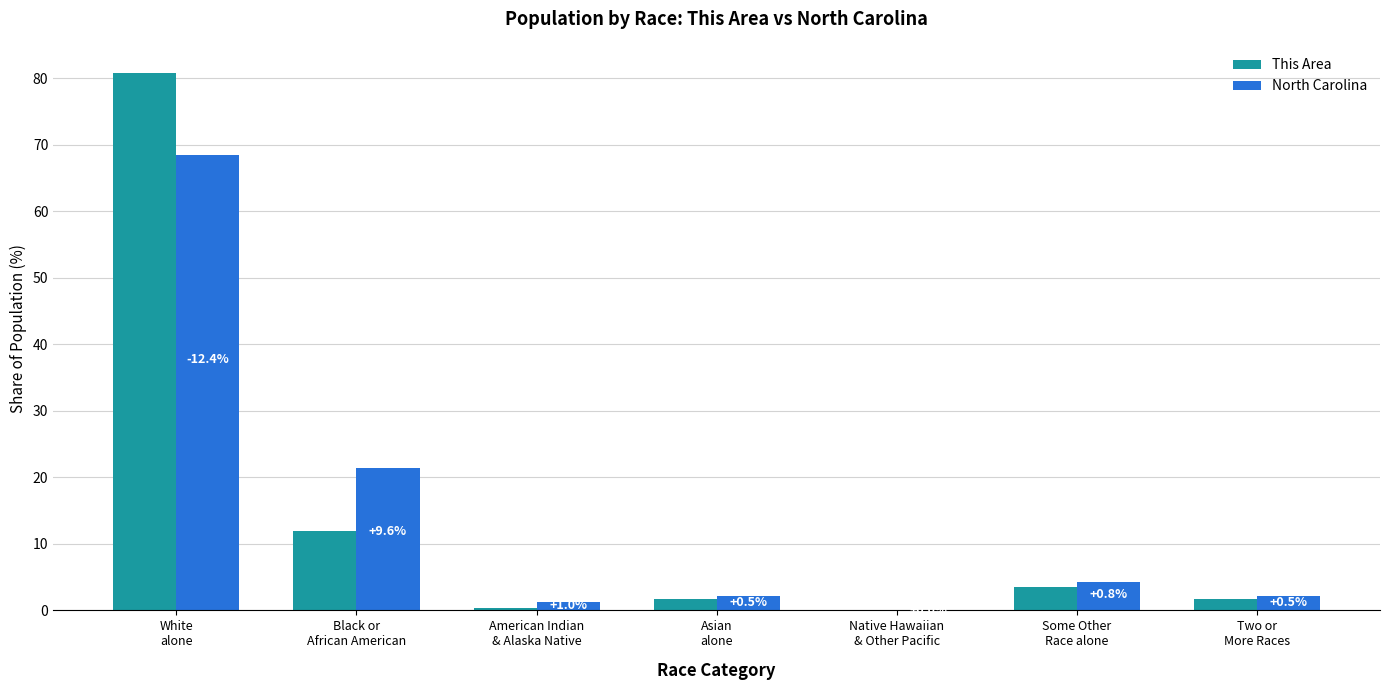

How many groups of bars are there?

7